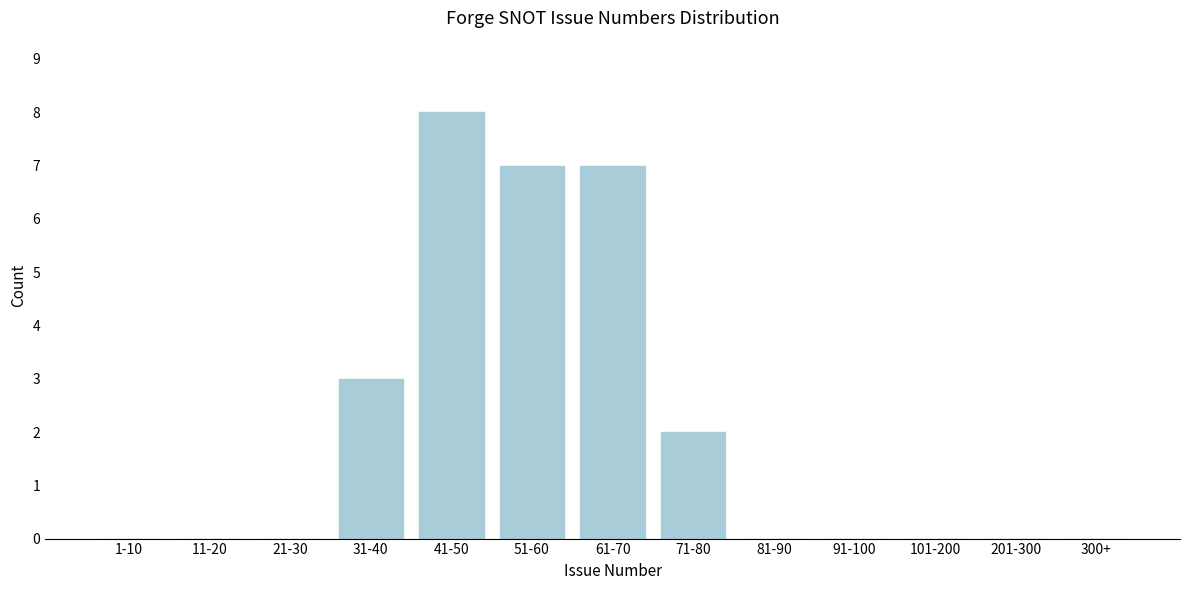

Reading left to right, what are all the values shown in this chart?

1-10=0	11-20=0	21-30=0	31-40=3	41-50=8	51-60=7	61-70=7	71-80=2	81-90=0	91-100=0	101-200=0	201-300=0	300+=0